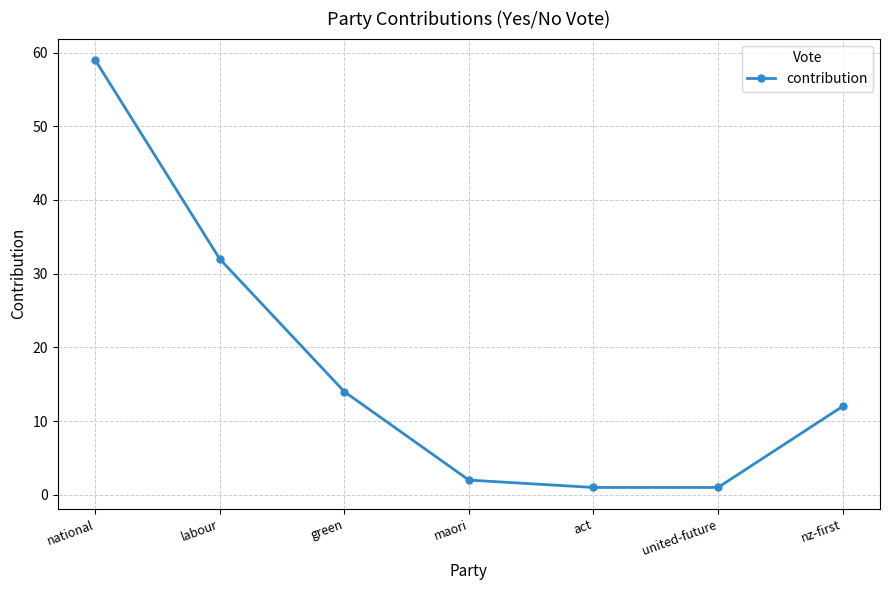

What is the label of the 6th point from the left?

united-future